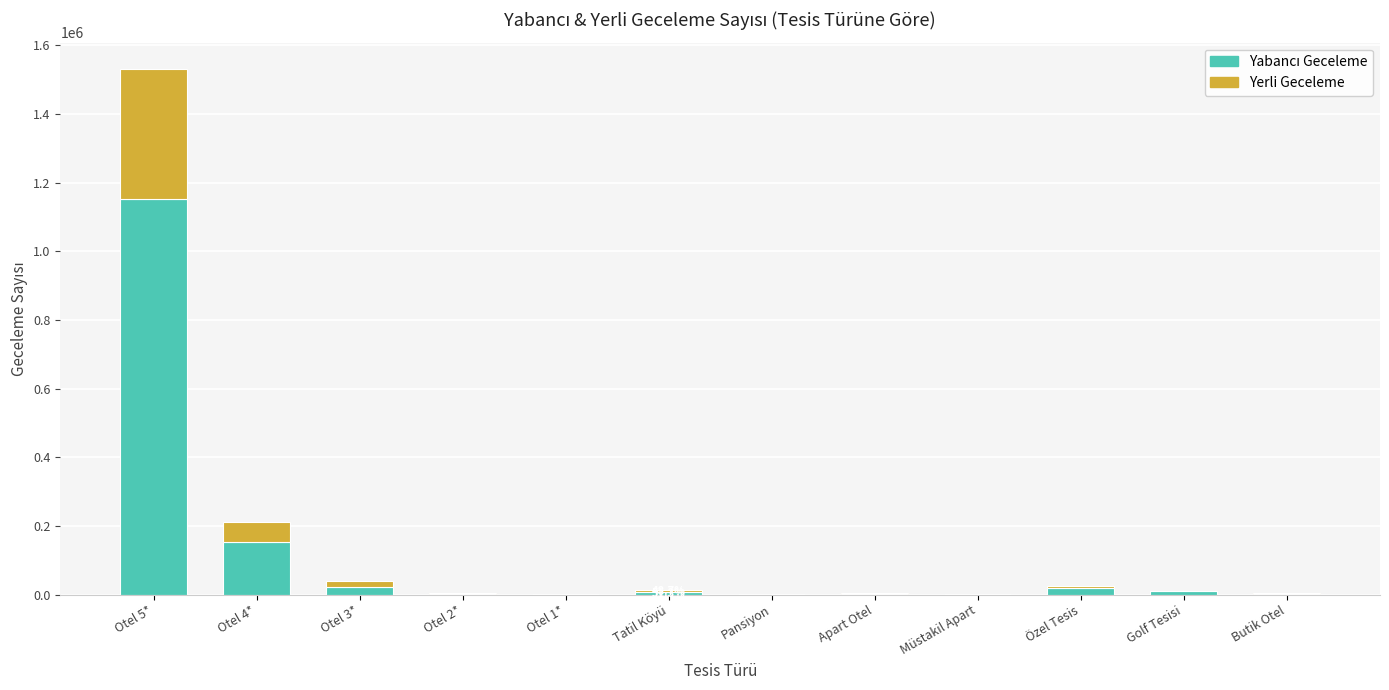

At which category is the sum across all series the highest?

Otel 5*